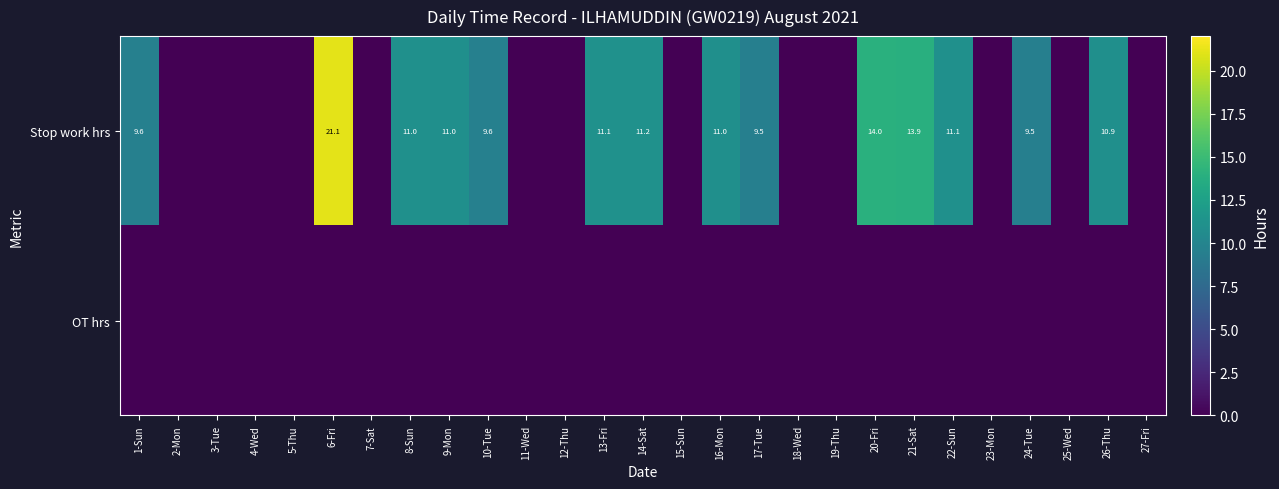

The Stop work hrs series shows 19.3 at 13-Fri. True or false?

False